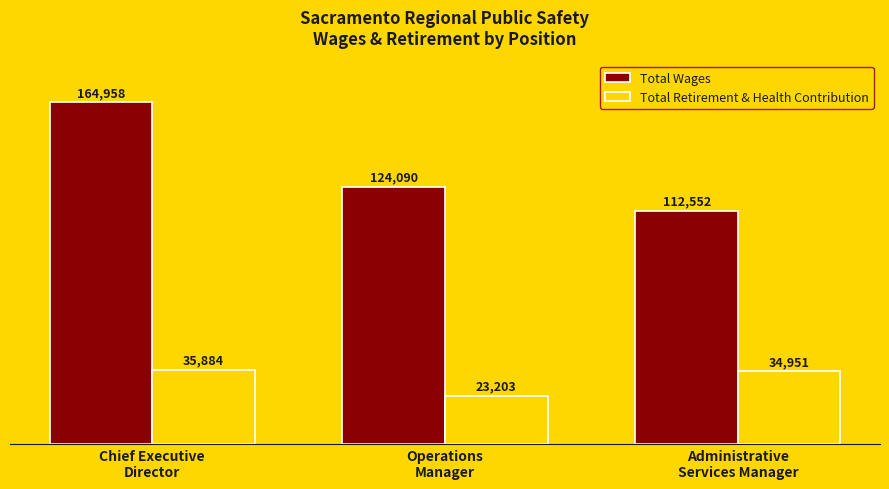

Reading left to right, list all the values displayed in this chart.

Total Wages: 164958	124090	112552
Total Retirement & Health Contribution: 35884	23203	34951